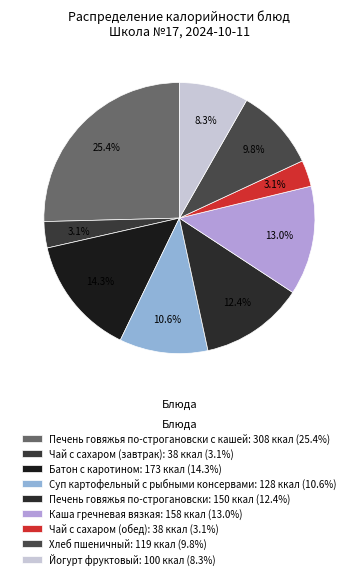

How many slices are in this pie chart?

9